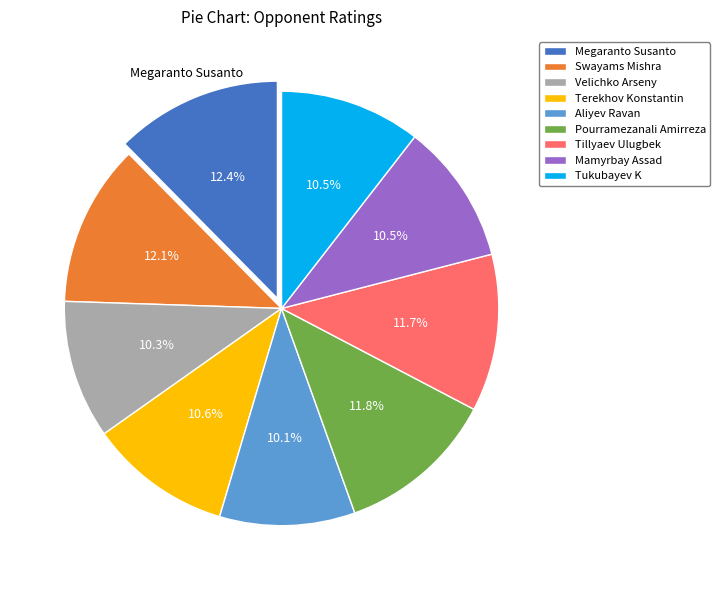

What percentage is the Pourramezanali Amirreza slice, to the nearest percent?

12%